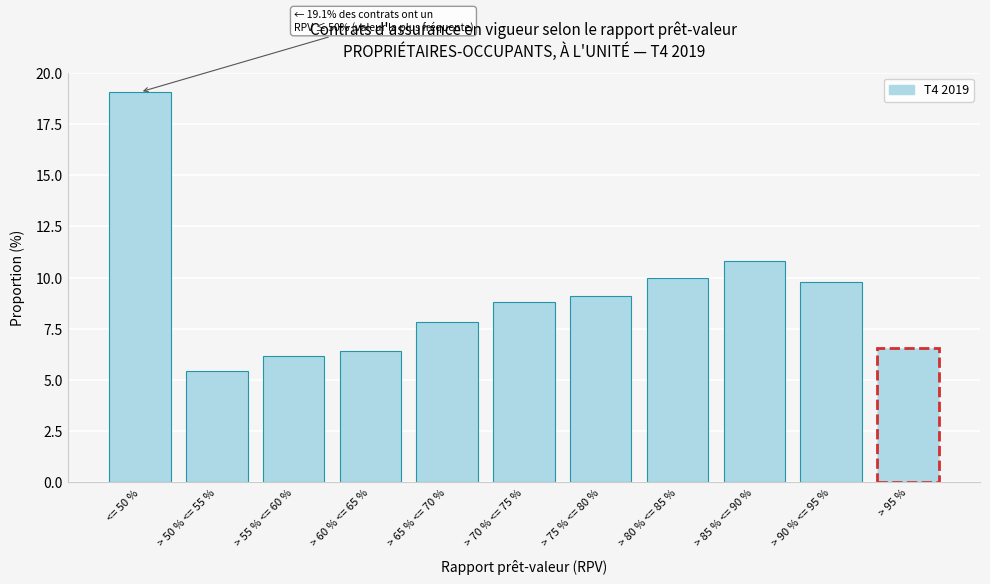

Reading left to right, transcribe all the data shown in this chart.

<= 50 %=19.1	> 50 % <= 55 %=5.4	> 55 % <= 60 %=6.2	> 60 % <= 65 %=6.4	> 65 % <= 70 %=7.8	> 70 % <= 75 %=8.8	> 75 % <= 80 %=9.1	> 80 % <= 85 %=10.0	> 85 % <= 90 %=10.8	> 90 % <= 95 %=9.8	> 95 %=6.6